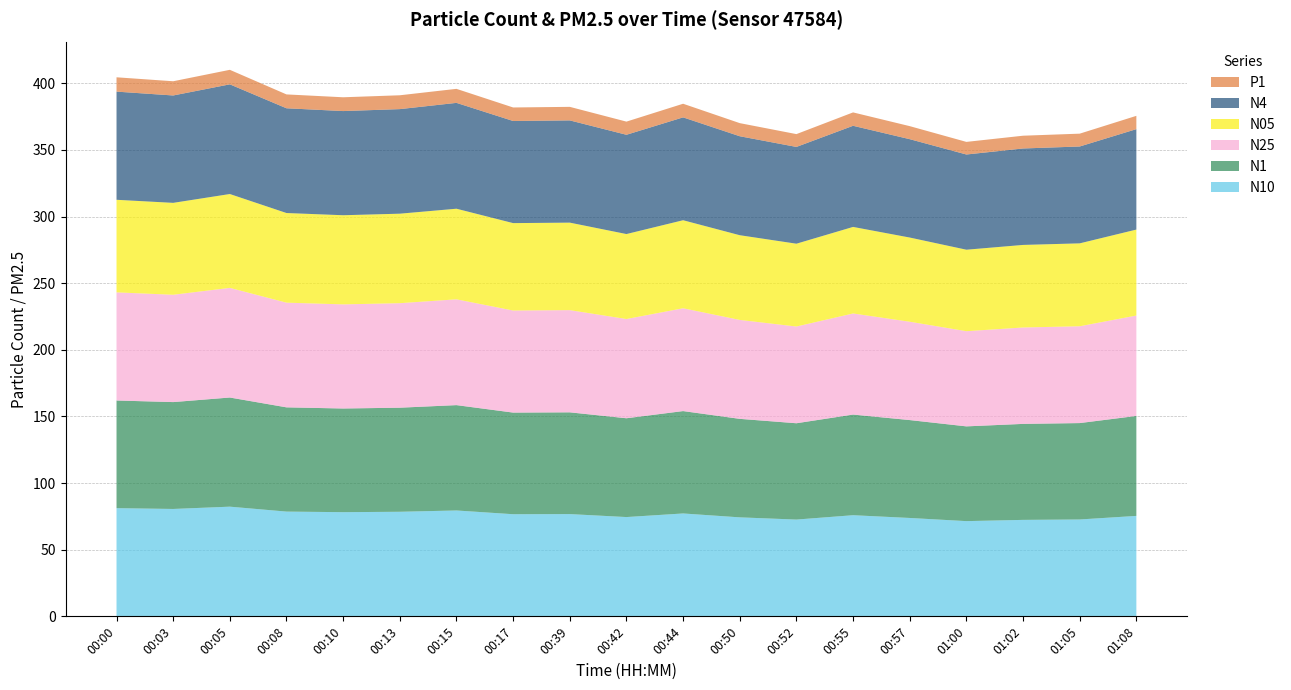

Reading left to right, list all the values displayed in this chart.

N10: 00:00=81.2	00:03=80.6	00:05=82.3	00:08=78.6	00:10=78.2	00:13=78.5	00:15=79.4	00:17=76.6	00:39=76.7	00:42=74.5	00:44=77.2	00:50=74.3	00:52=72.6	00:55=75.9	00:57=73.8	01:00=71.5	01:02=72.4	01:05=72.7	01:08=75.4
N1: 00:00=80.8	00:03=80.2	00:05=81.9	00:08=78.2	00:10=77.8	00:13=78.1	00:15=79.0	00:17=76.3	00:39=76.3	00:42=74.1	00:44=76.8	00:50=73.9	00:52=72.3	00:55=75.5	00:57=73.5	01:00=71.1	01:02=72.0	01:05=72.3	01:08=75.0
N25: 00:00=81.1	00:03=80.5	00:05=82.3	00:08=78.5	00:10=78.1	00:13=78.4	00:15=79.4	00:17=76.6	00:39=76.7	00:42=74.5	00:44=77.2	00:50=74.2	00:52=72.6	00:55=75.8	00:57=73.8	01:00=71.4	01:02=72.3	01:05=72.7	01:08=75.3
N05: 00:00=69.5	00:03=69.0	00:05=70.4	00:08=67.3	00:10=66.9	00:13=67.2	00:15=68.0	00:17=65.6	00:39=65.7	00:42=63.8	00:44=66.1	00:50=63.6	00:52=62.1	00:55=65.0	00:57=63.2	01:00=61.1	01:02=62.0	01:05=62.2	01:08=64.5
N4: 00:00=81.2	00:03=80.6	00:05=82.3	00:08=78.6	00:10=78.2	00:13=78.5	00:15=79.4	00:17=76.6	00:39=76.7	00:42=74.5	00:44=77.2	00:50=74.3	00:52=72.6	00:55=75.9	00:57=73.8	01:00=71.4	01:02=72.4	01:05=72.7	01:08=75.4
P1: 00:00=10.8	00:03=10.7	00:05=10.9	00:08=10.4	00:10=10.3	00:13=10.4	00:15=10.5	00:17=10.2	00:39=10.2	00:42=9.9	00:44=10.2	00:50=9.8	00:52=9.6	00:55=10.1	00:57=9.8	01:00=9.5	01:02=9.6	01:05=9.6	01:08=10.0